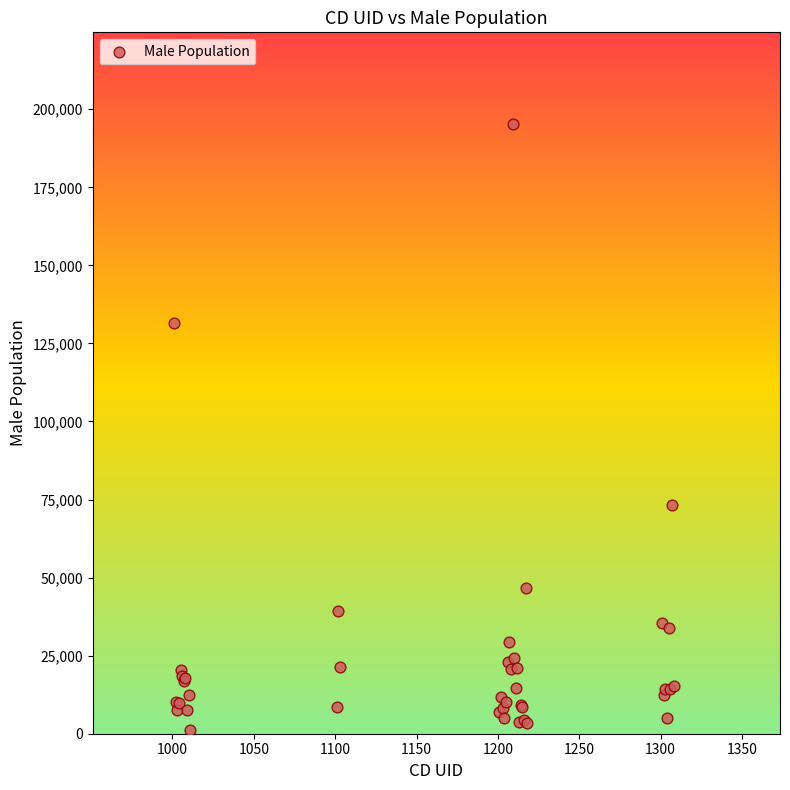

What Y value in the scatter plot is closest to 98317?

73145